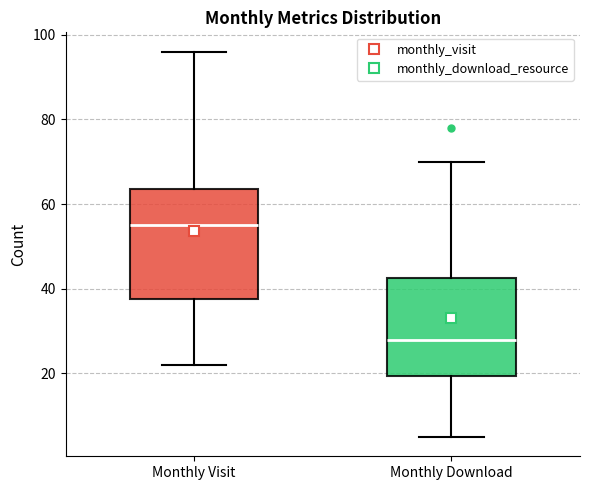

Reading left to right, read every box against the y-axis: the position of its median line, the range the box covers, and the ends of its whiskers. The values are not printed on the chart, so give them approximately, as read against the axis.

Monthly Visit: median 56, box 38 to 64, whiskers 22 to 96
Monthly Download: median 28, box 20 to 42, whiskers 6 to 70